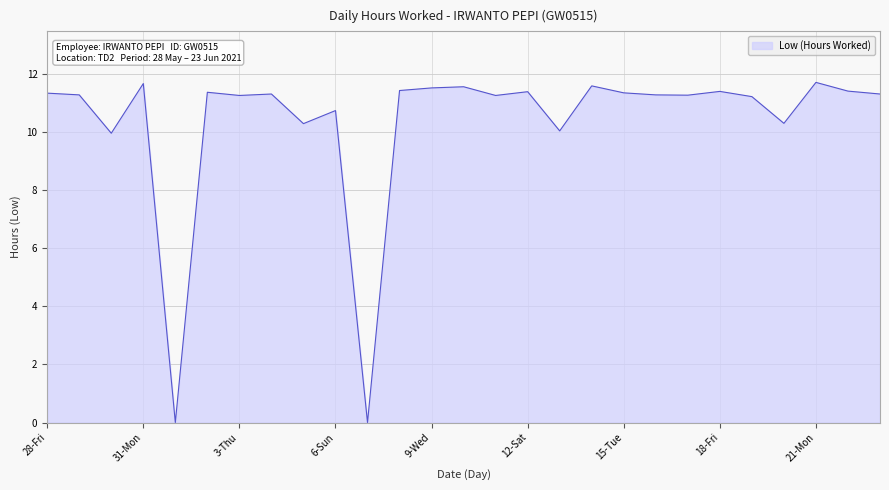

What is the maximum value shown in the chart?

11.7